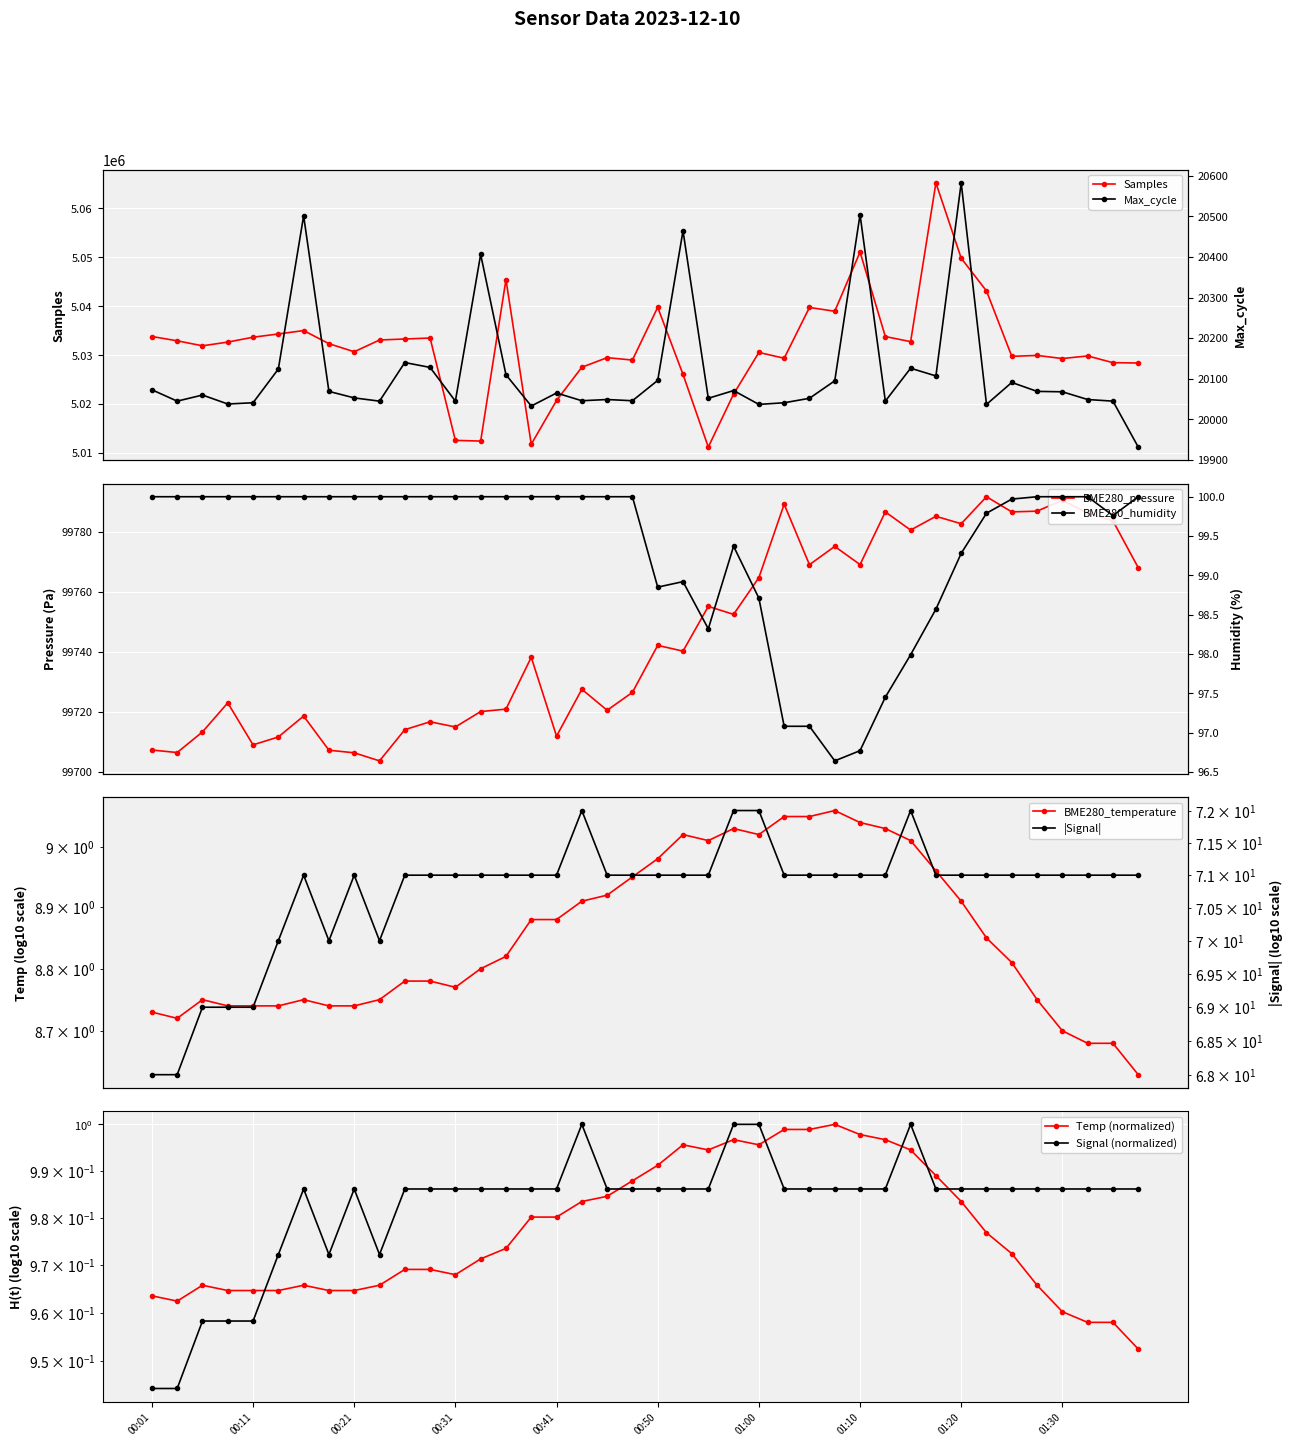

What is the difference between the maximum and minimum values in the Signal series?

0.1